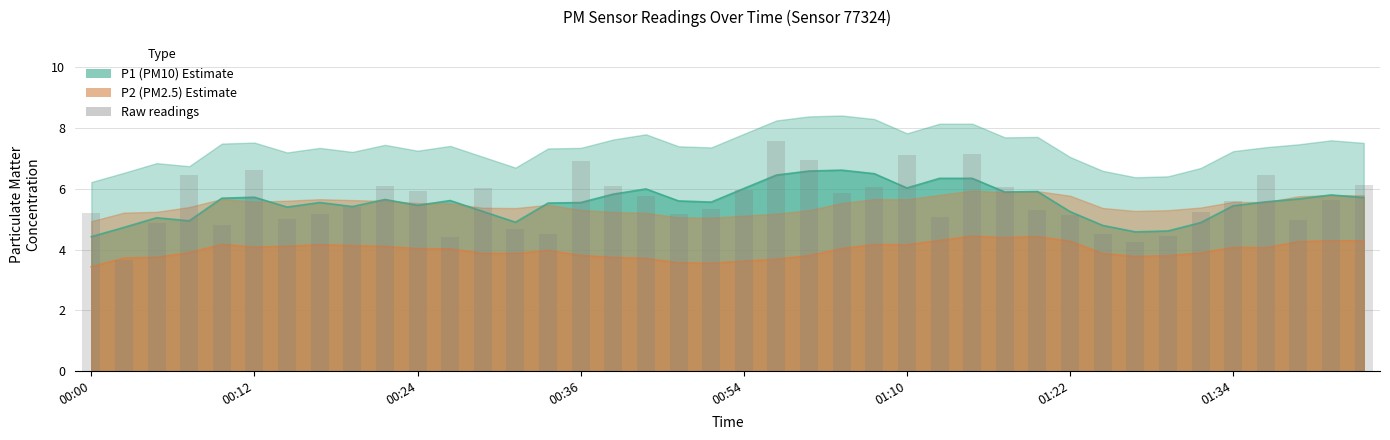

Approximately how many times larger is the value at 15 compared to 28?

1.1